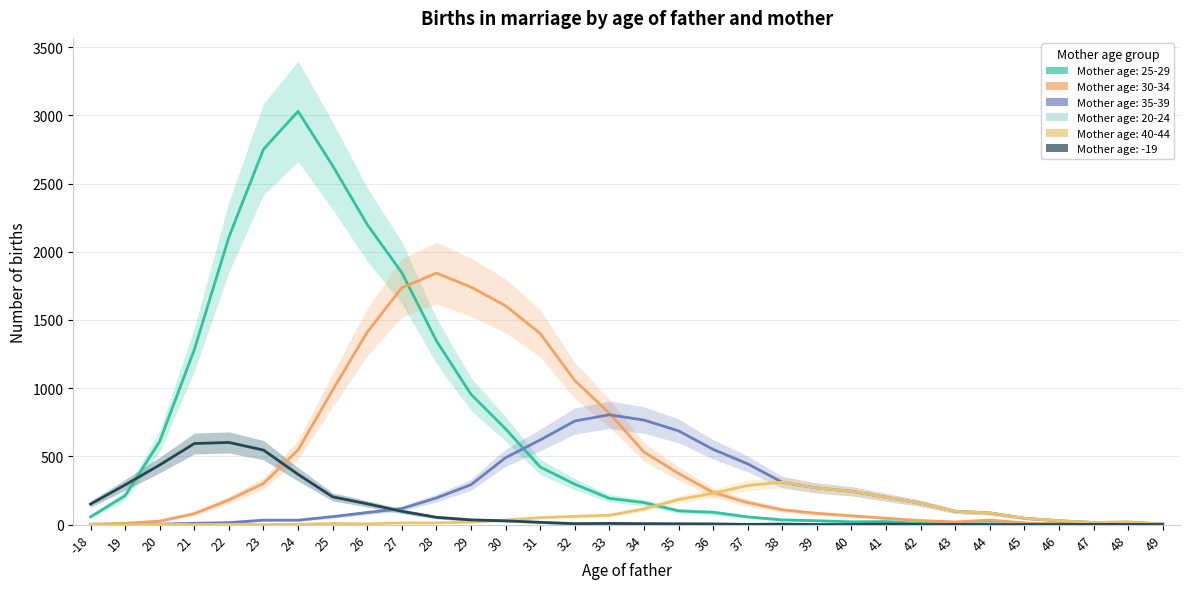

Which has a higher value, 32 or 43?

32